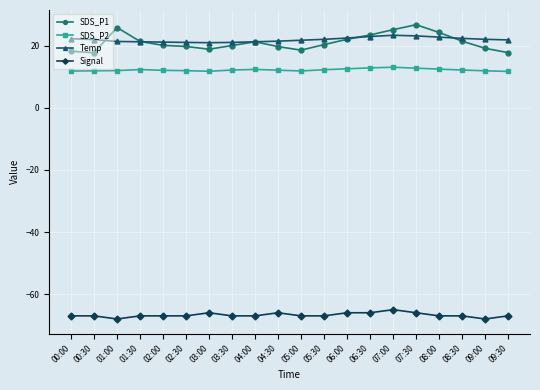

Rank the series at 04:30 from highest to lowest value.

Temp, SDS_P1, SDS_P2, Signal